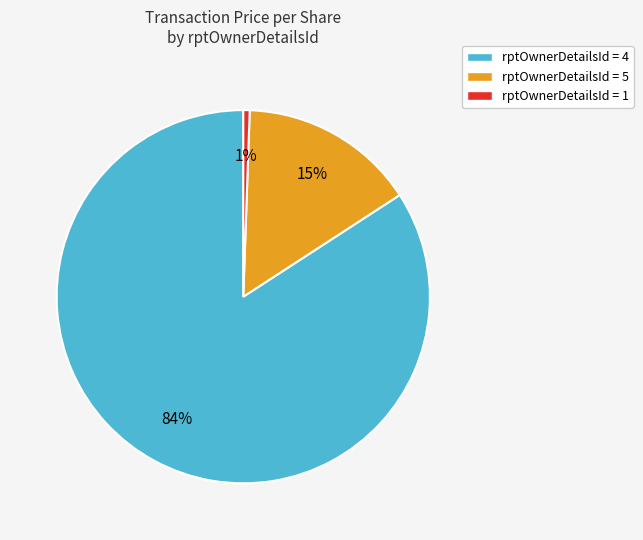

How many segments does this pie chart have?

3